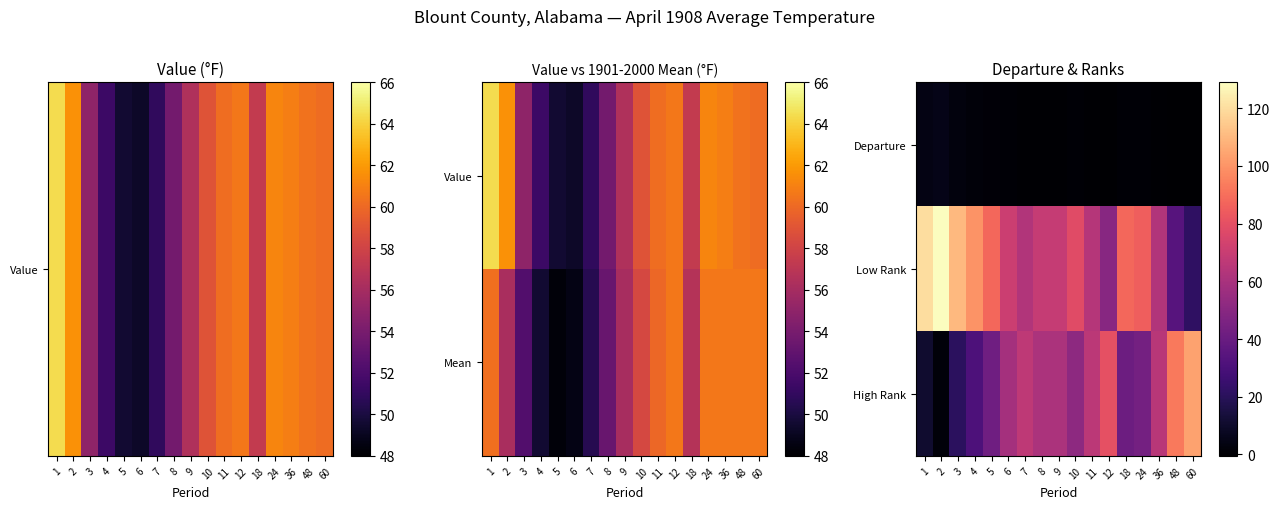

List the labels in order of Departure value, smallest first.

60, 48, 12, 11, 36, 7, 9, 8, 6, 10, 24, 18, 5, 4, 3, 1, 2